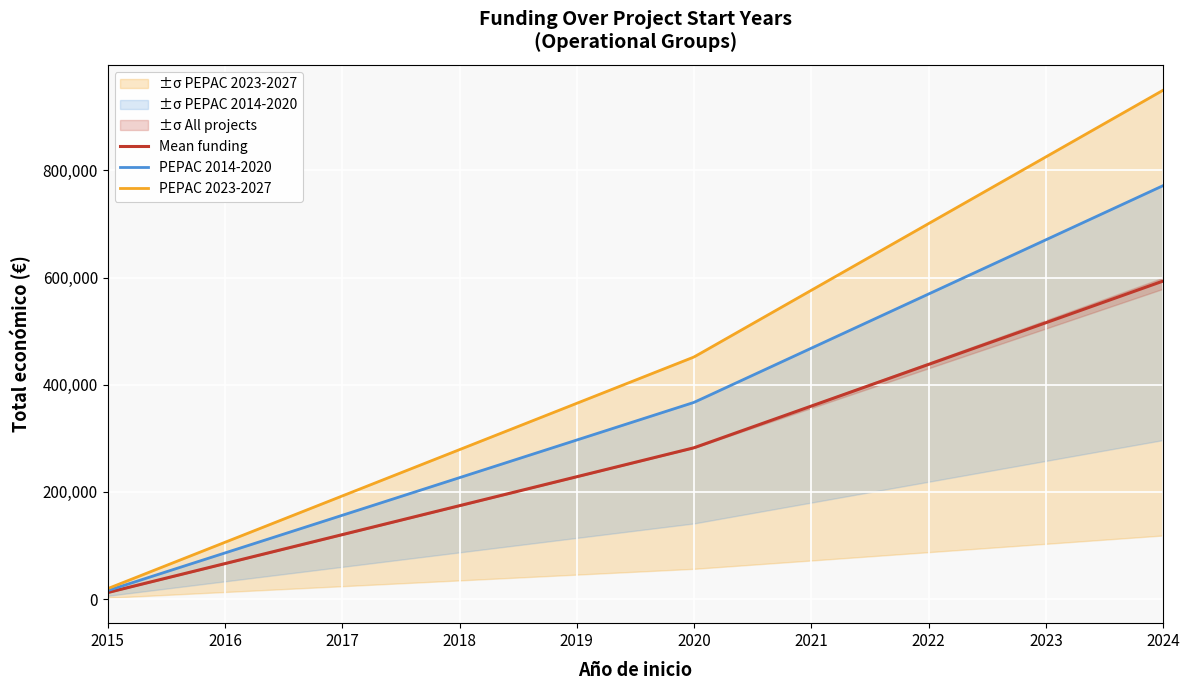

What is the value of the 1st point from the left?

12250